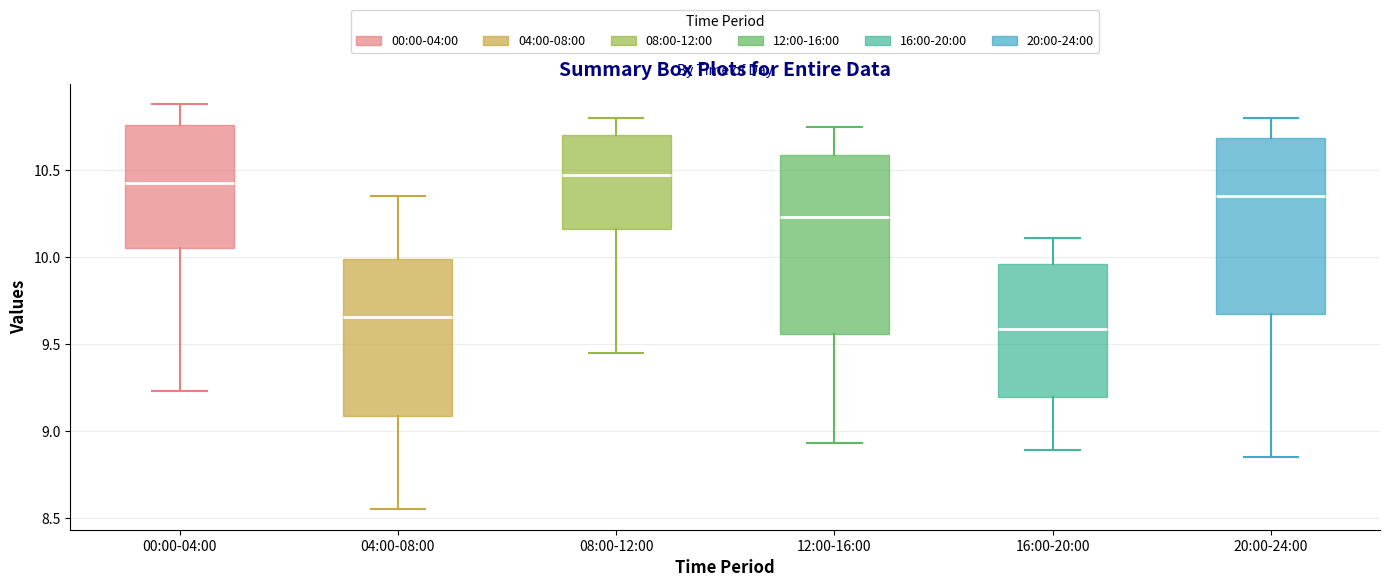

Where does the median line of the box for 00:00-04:00 sit on the y-axis? The values are not printed on the chart, so give them approximately, as read against the axis.

10.45